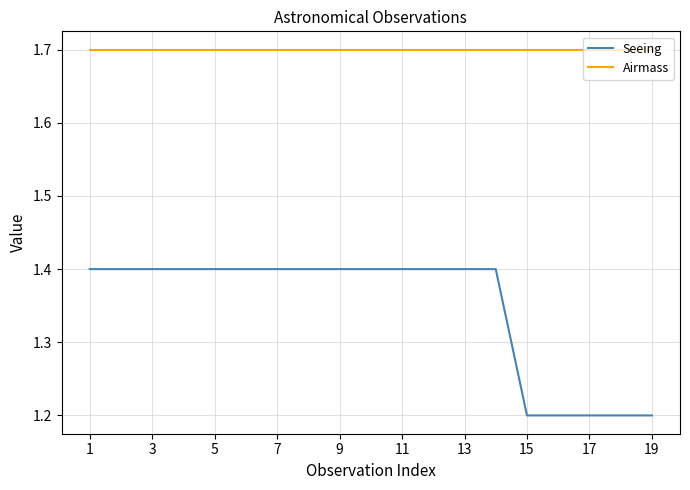

What is the maximum value shown in the chart?

1.7